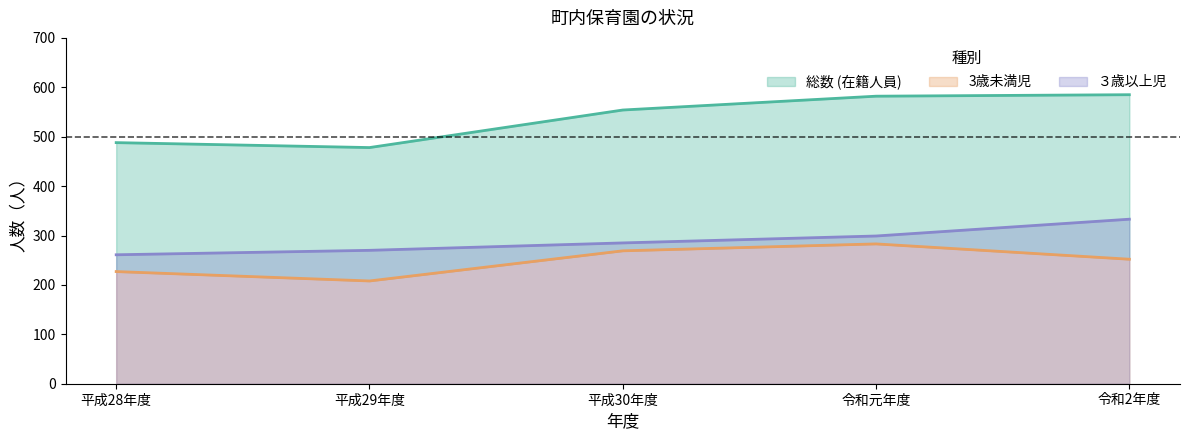

What is the label of the 2nd point from the left?

平成29年度